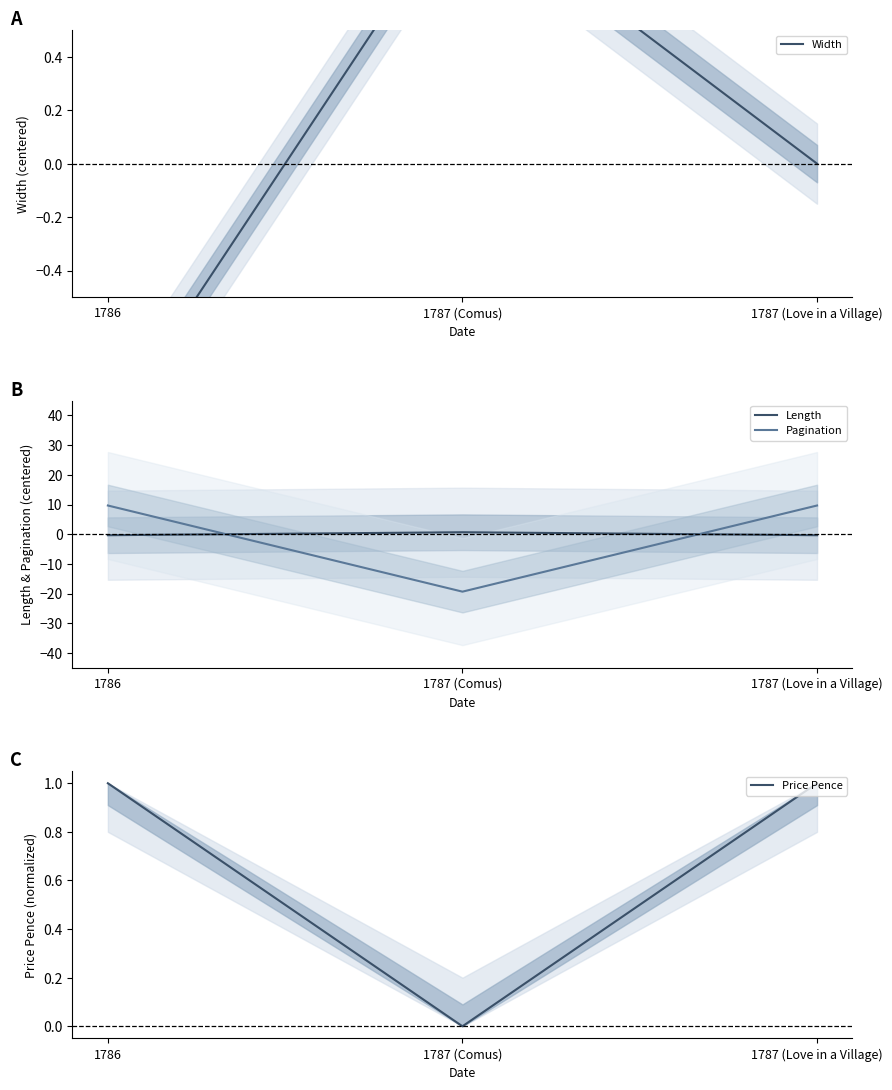

How many lines are shown in the chart?

4